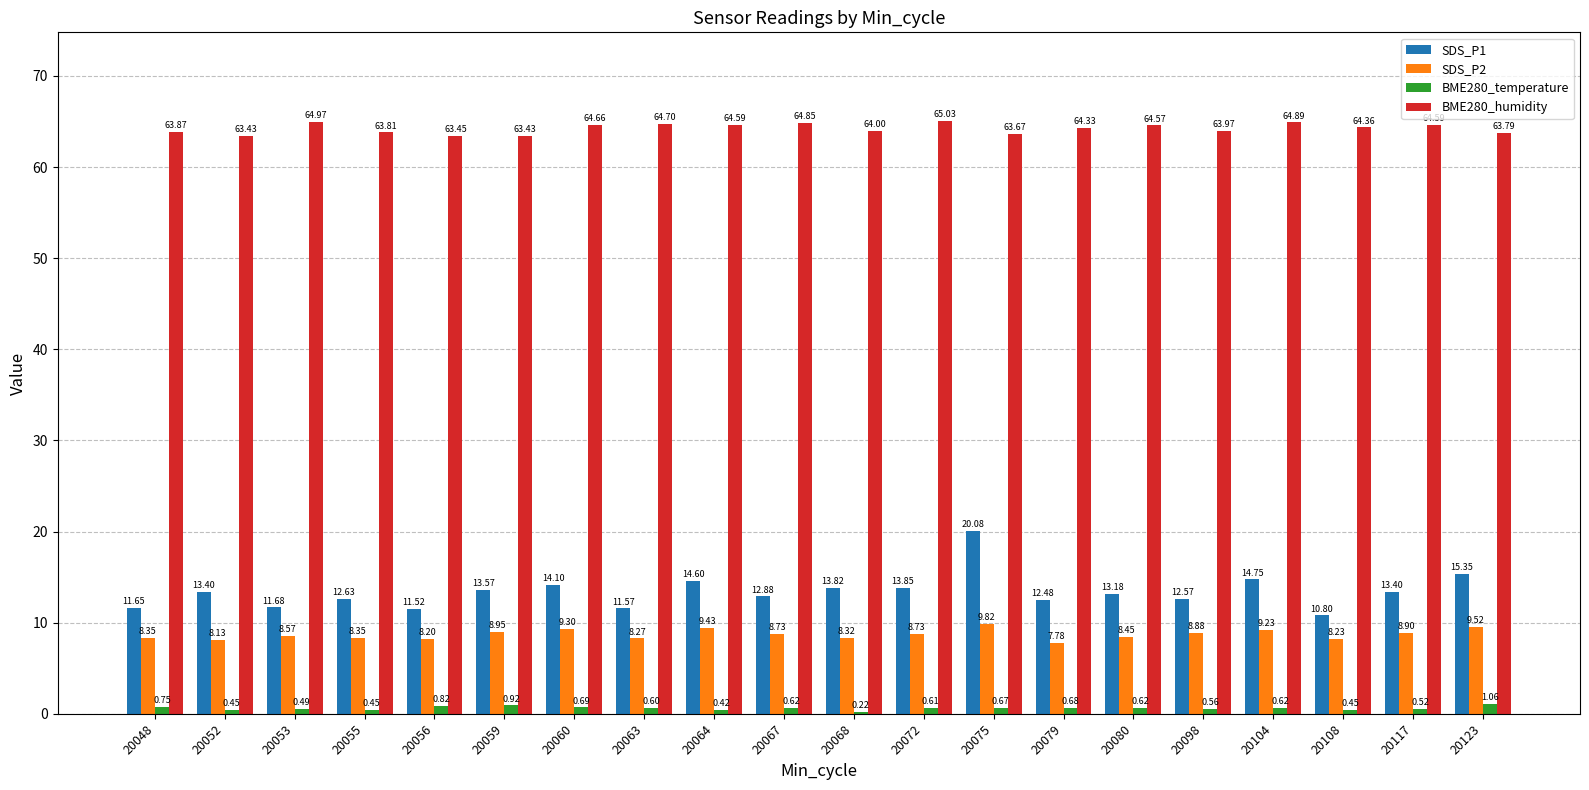

Between 20053 and 20117, which series saw the biggest shift?

SDS_P1